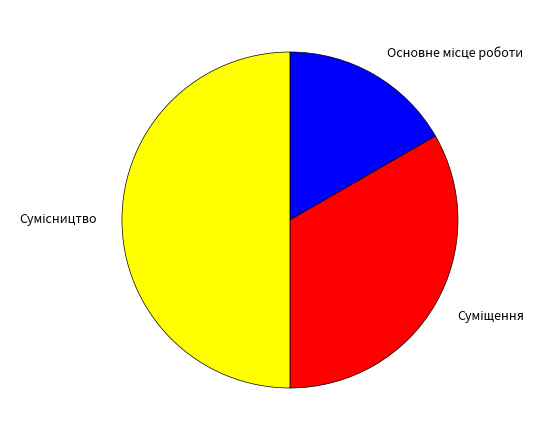

To the nearest percent, what percentage of the pie is Суміщення?

33%